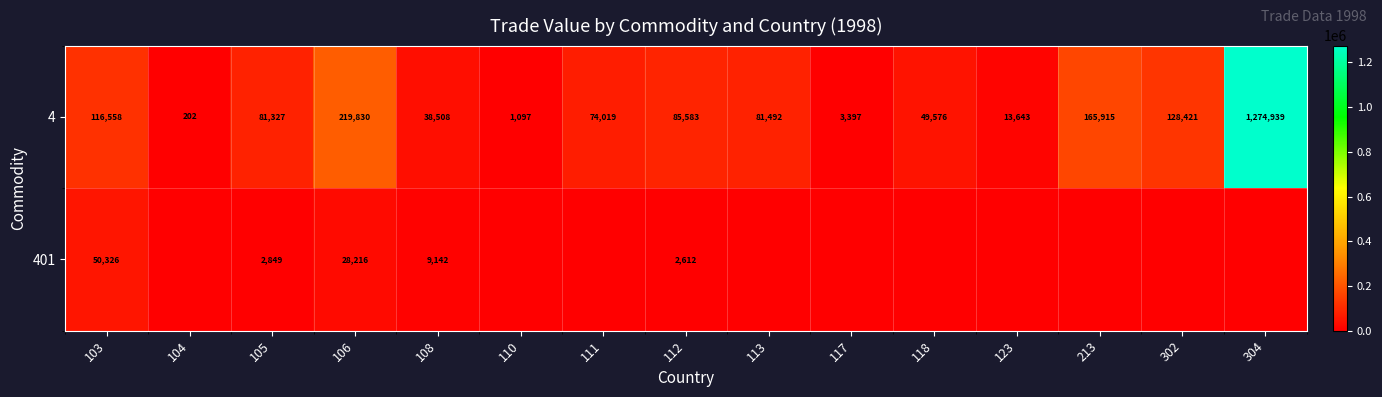

At which label does 4 reach its minimum?

104